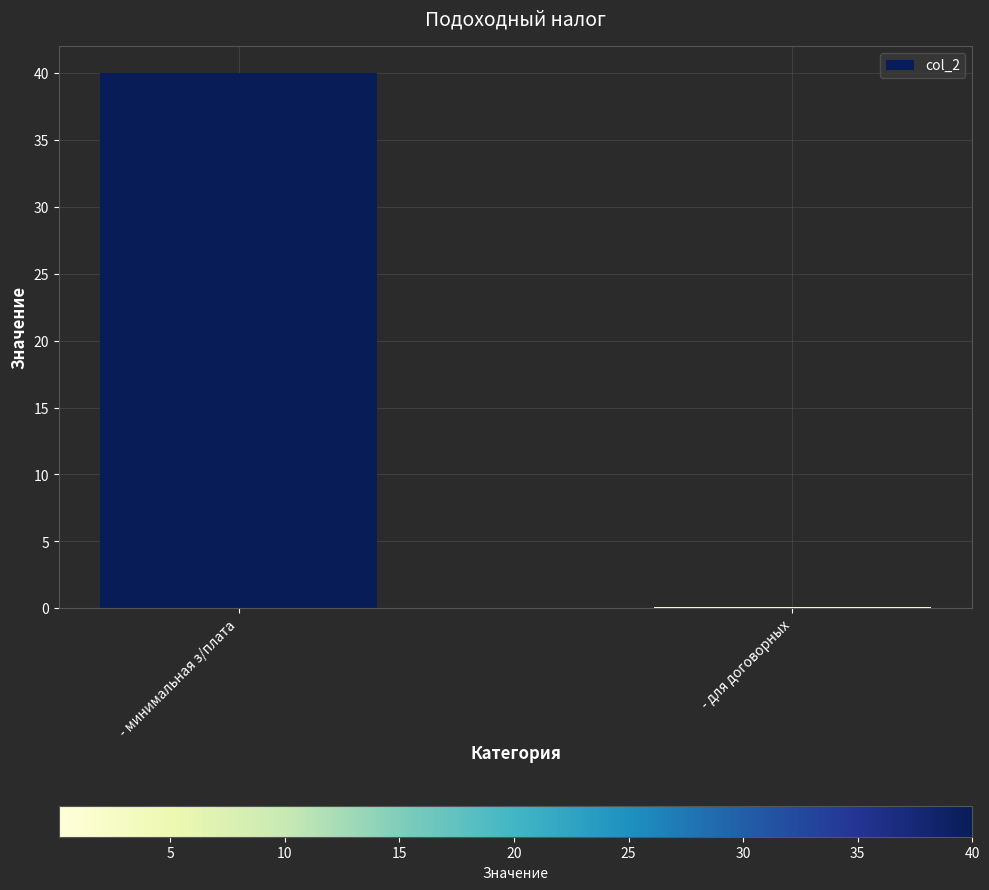

Reading left to right, transcribe all the data shown in this chart.

- минимальная з/плата=40.0	- для договорных=0.1